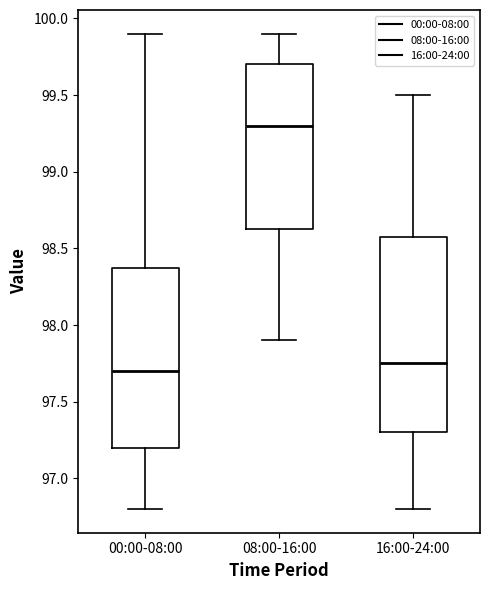

Reading left to right, read every box against the y-axis: the position of its median line, the range the box covers, and the ends of its whiskers. The values are not printed on the chart, so give them approximately, as read against the axis.

00:00-08:00: median 97.70, box 97.20 to 98.40, whiskers 96.80 to 99.90
08:00-16:00: median 99.30, box 98.65 to 99.70, whiskers 97.90 to 99.90
16:00-24:00: median 97.75, box 97.30 to 98.60, whiskers 96.80 to 99.50